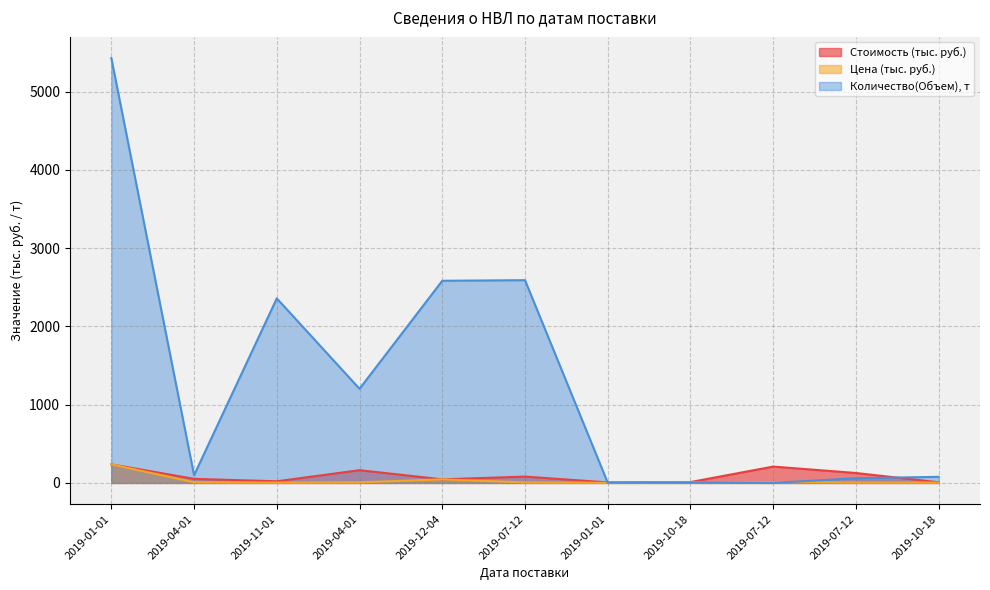

At which category is the sum across all series the highest?

2019-01-01